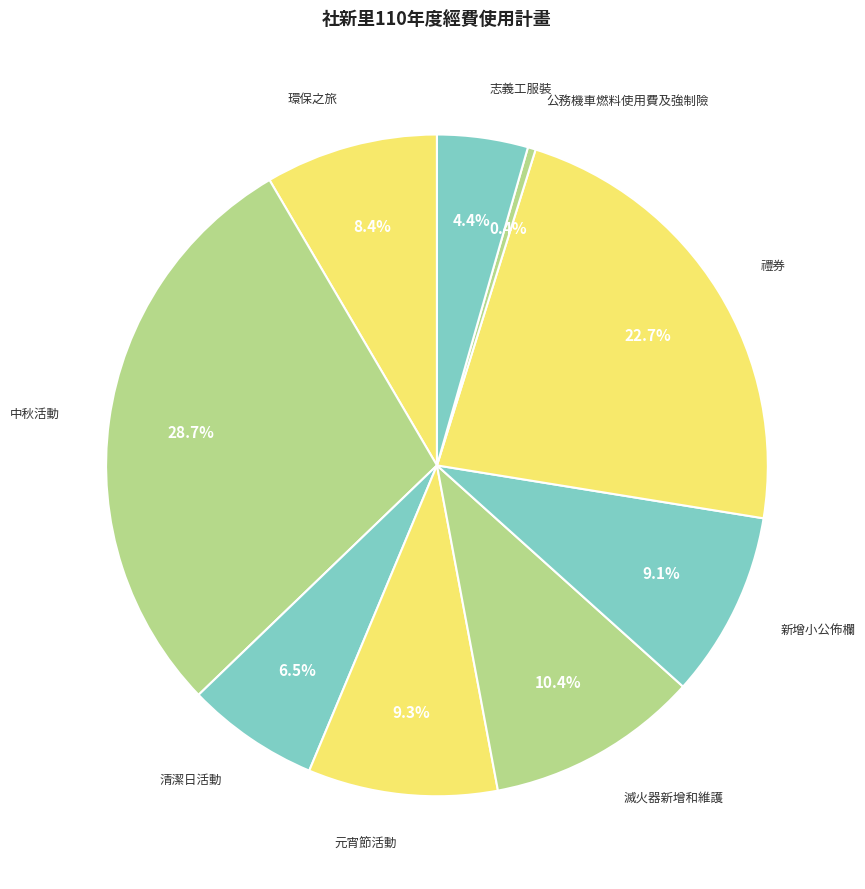

How many slices are in this pie chart?

9